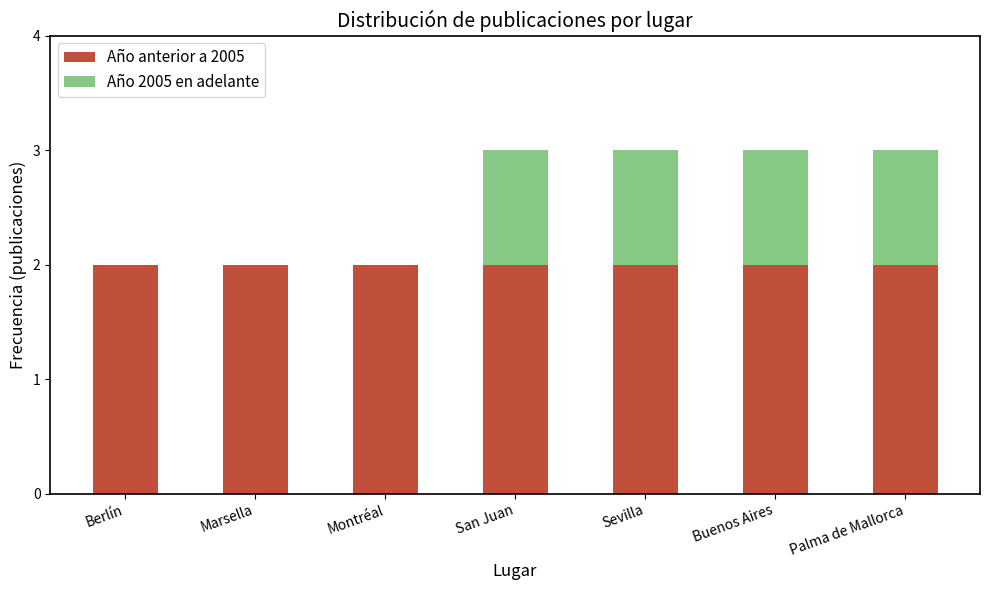

The Año anterior a 2005 series shows 2 at Montréal. True or false?

True